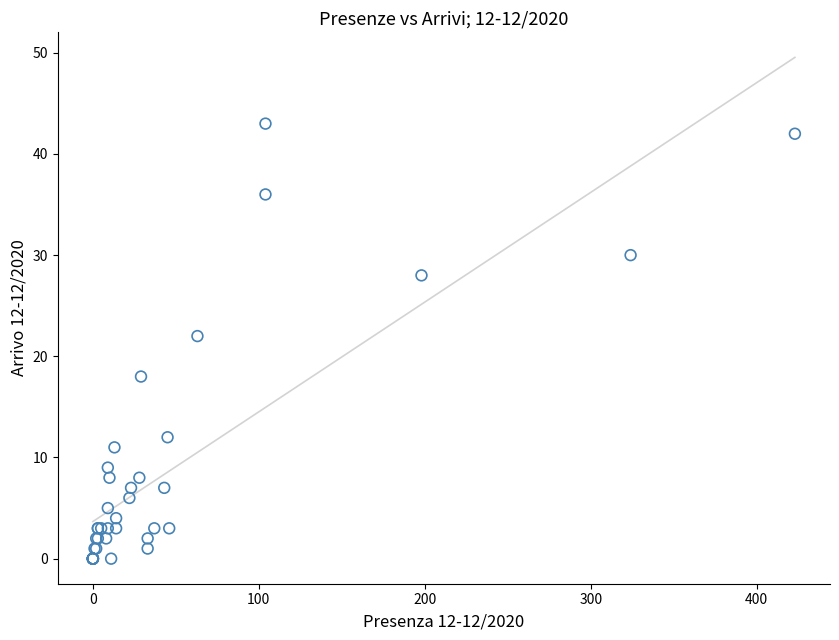

What Y value in the scatter plot is closest to 21?

22